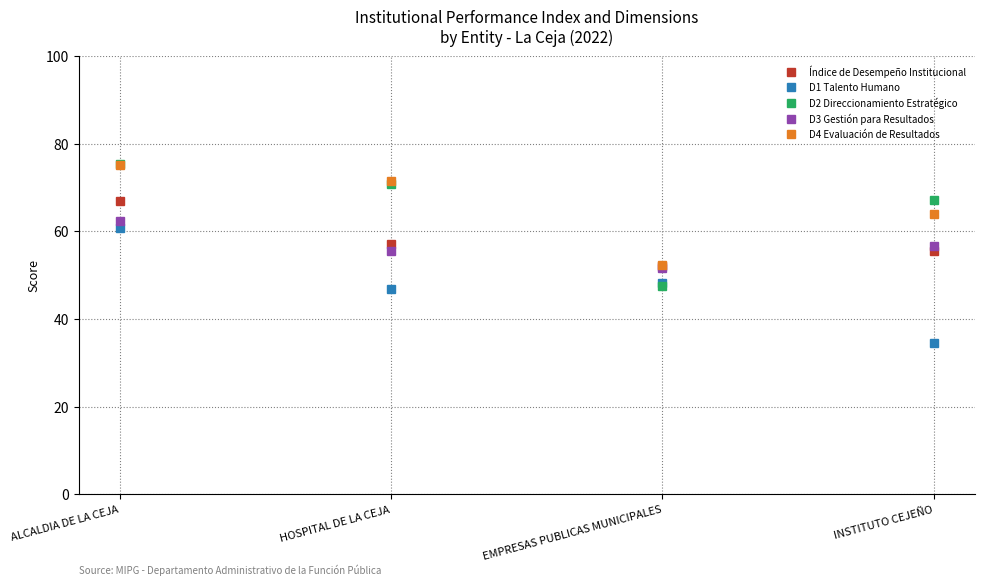

What is the sum of all D4 Evaluación de Resultados values?

262.8